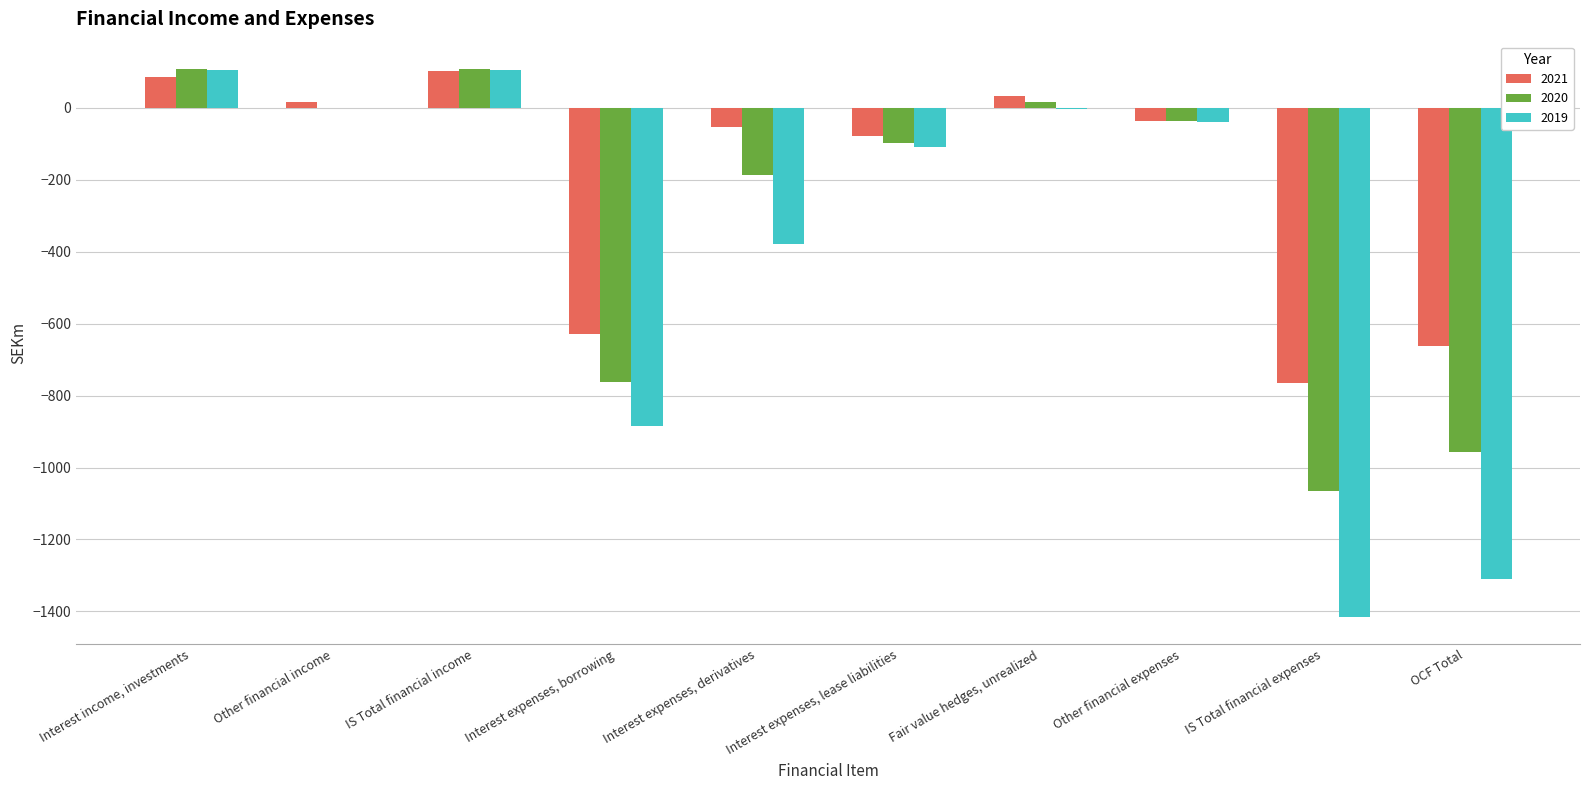

How many distinct data groups are displayed?

3